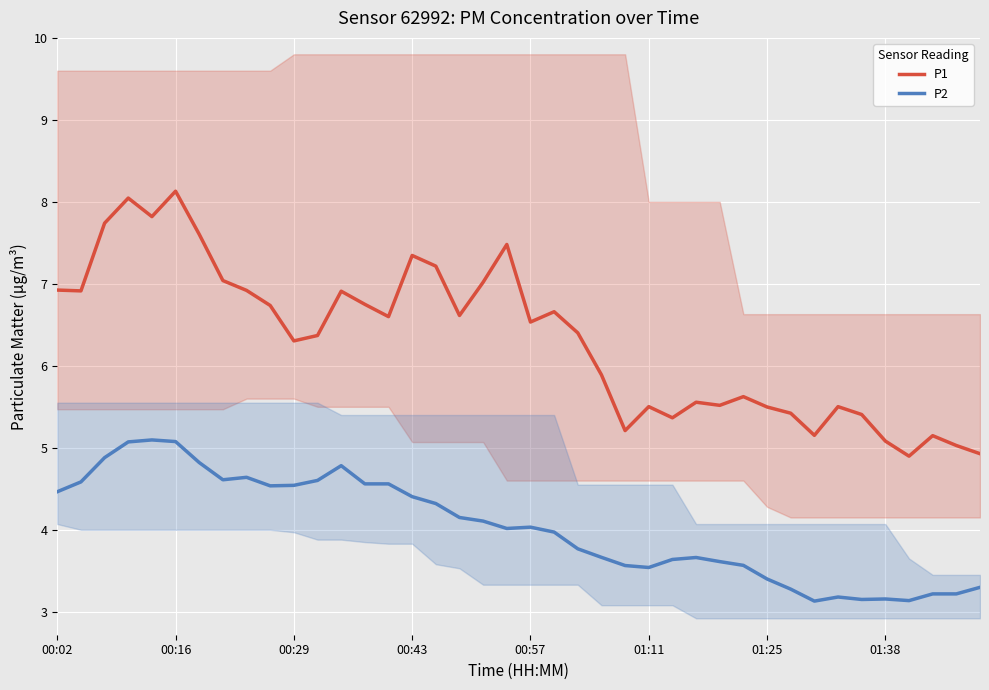

What position from the right is 23?

17